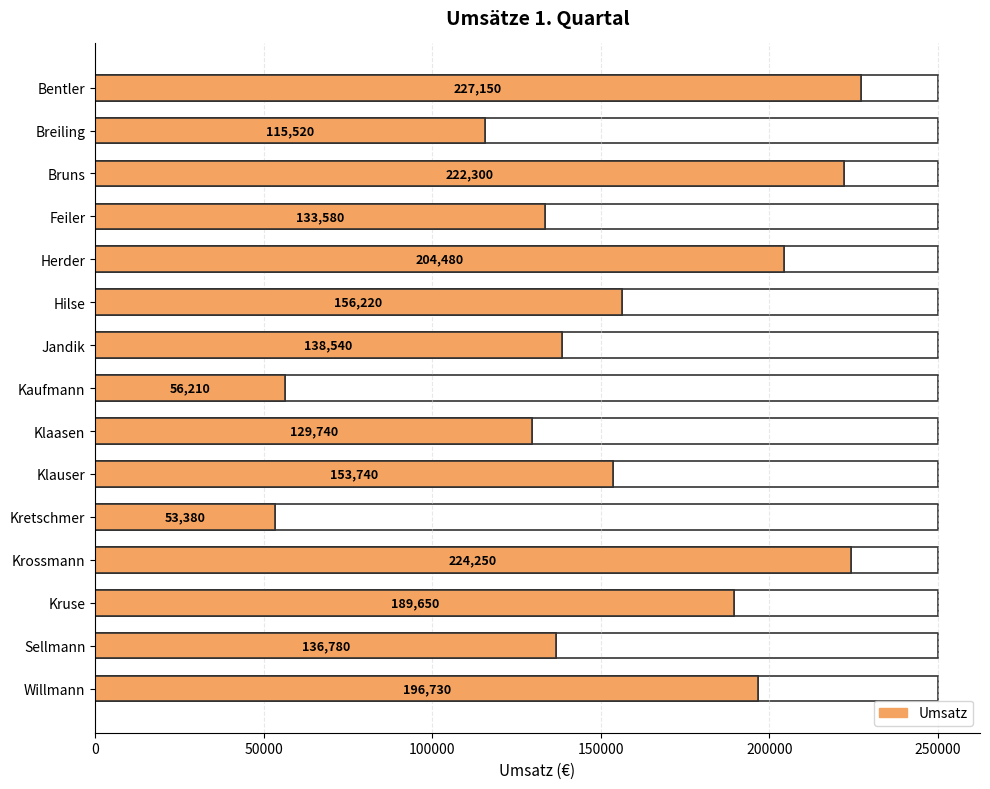

What value does the data have at Herder?

204480